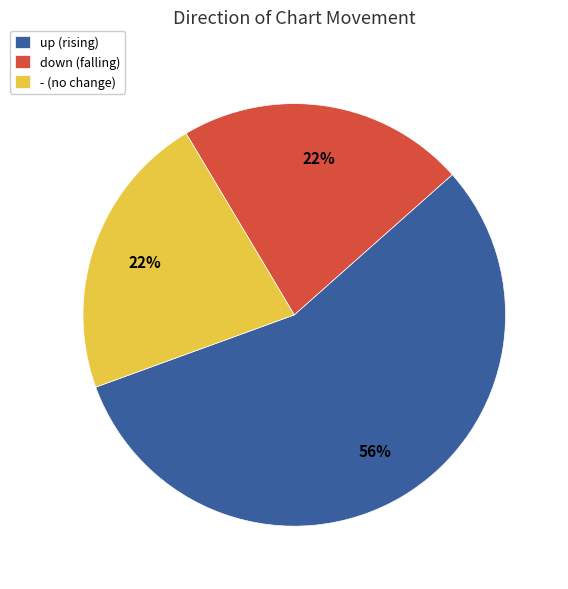

What percentage is the up slice, to the nearest percent?

56%